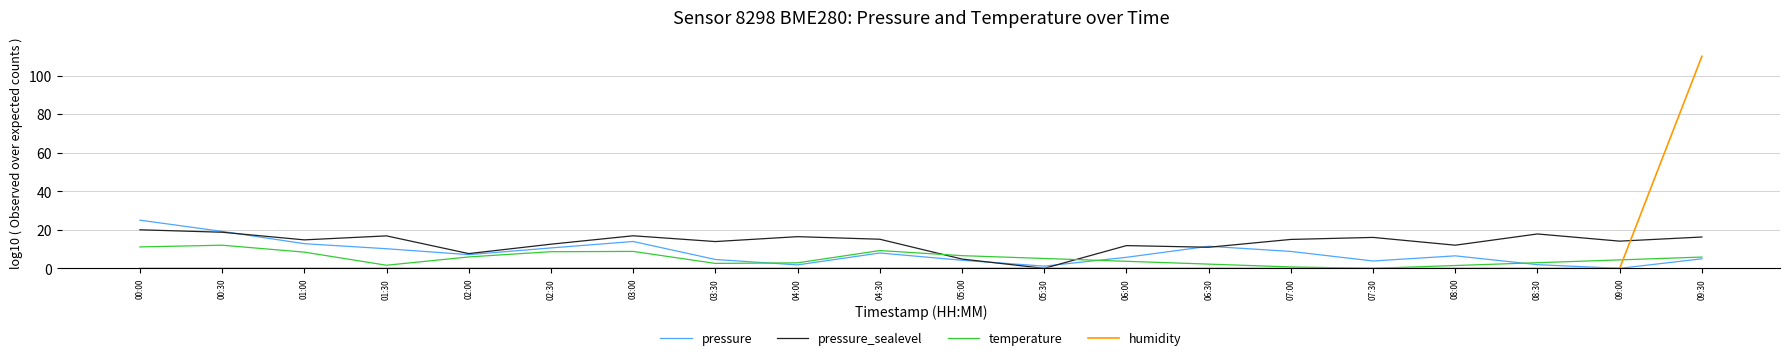

Which category has the highest value across all series?

09:30